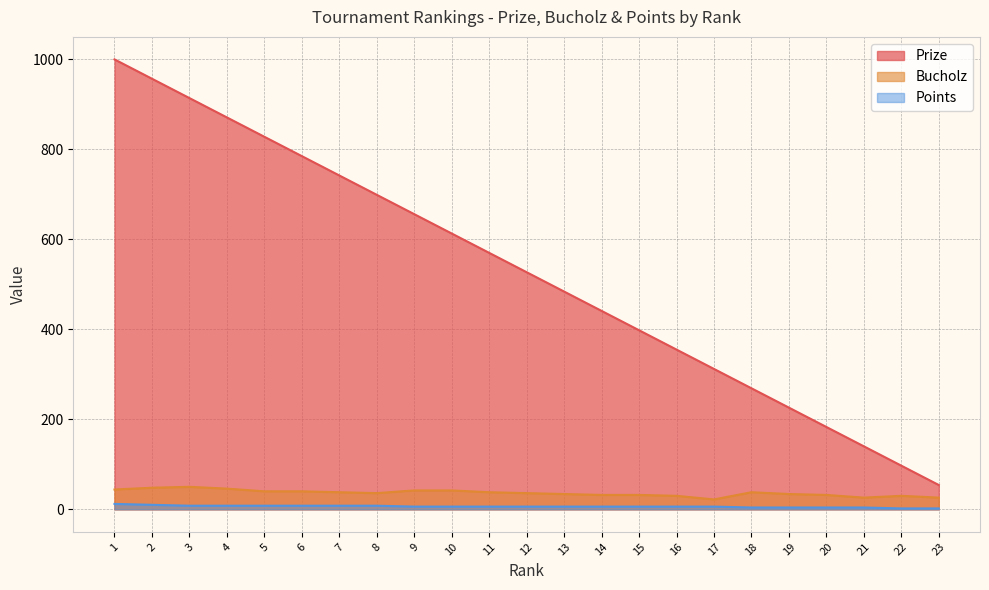

Read the Points value at 5, to the nearest 5.

10